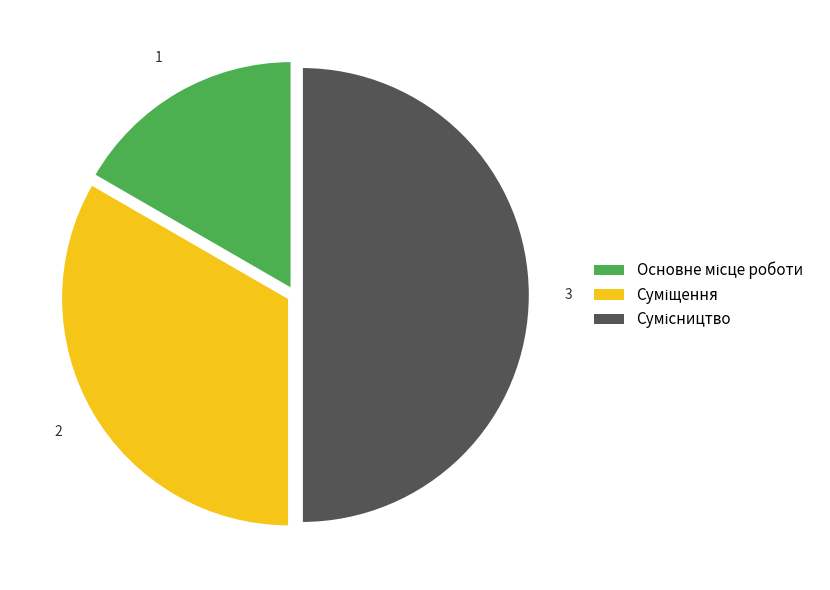

To the nearest percent, what is the combined percentage of Суміщення and Сумісництво?

83%